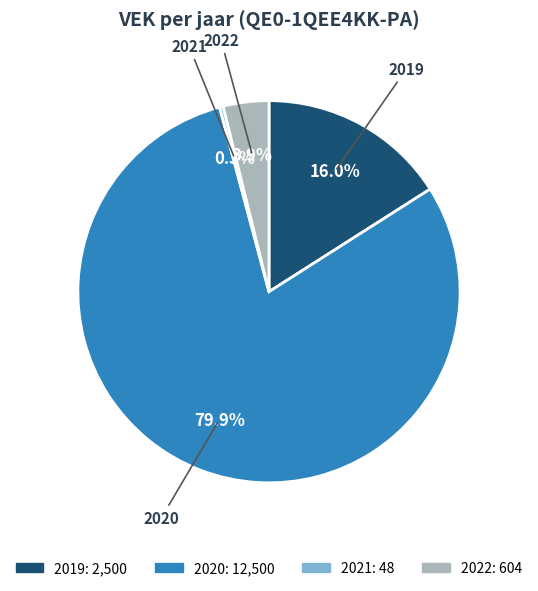

Which has a higher value, 2020 or 2019?

2020